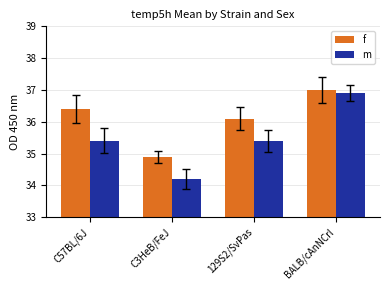

The m series shows 63.8 at BALB/cAnNCrl. True or false?

False